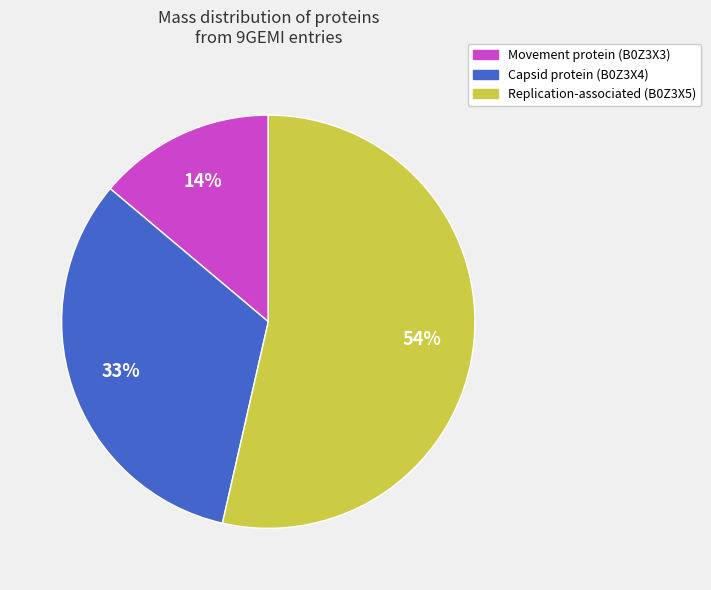

Is Capsid protein (B0Z3X4) the majority of the pie?

No